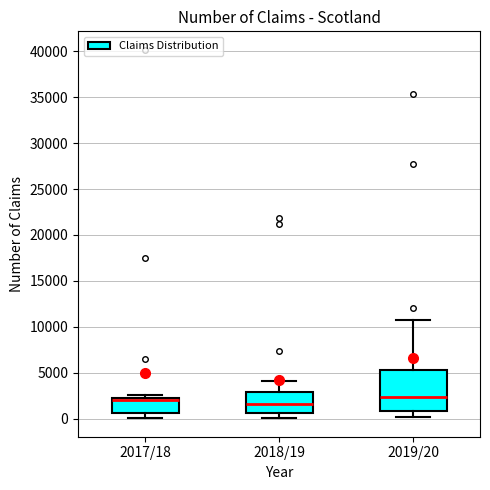

Reading left to right, transcribe this box plot: for each box, give where its median line is, the range the box spans, and where its two whiskers end, as read against the y-axis. The values are not printed on the chart, so give them approximately, as read against the axis.

2017/18: median 2000, box 500 to 2500, whiskers 0 to 2500 (just above the box's upper edge)
2018/19: median 1500, box 500 to 3000, whiskers 0 to 4000
2019/20: median 2500, box 1000 to 5500, whiskers 0 to 11000